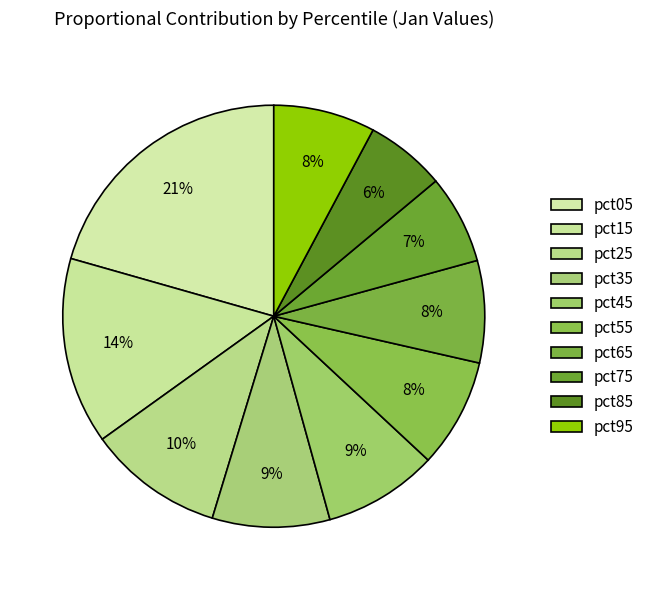

To the nearest percent, what portion does pct45 represent?

9%